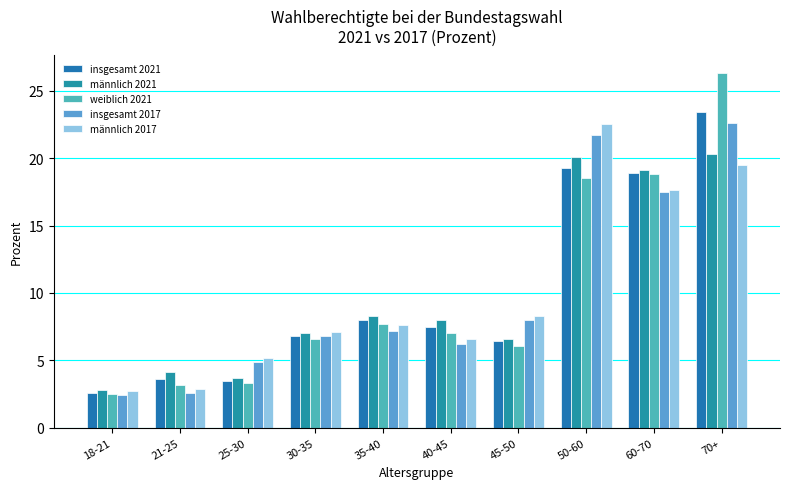

Reading left to right, extract all data points from this chart.

insgesamt 2021: 2.6	3.6	3.5	6.8	8.0	7.5	6.4	19.3	18.9	23.4
männlich 2021: 2.8	4.1	3.7	7.0	8.3	8.0	6.6	20.1	19.1	20.3
weiblich 2021: 2.5	3.2	3.3	6.6	7.7	7.0	6.1	18.5	18.8	26.3
insgesamt 2017: 2.4	2.6	4.9	6.8	7.2	6.2	8.0	21.7	17.5	22.6
männlich 2017: 2.7	2.9	5.2	7.1	7.6	6.6	8.3	22.5	17.6	19.5